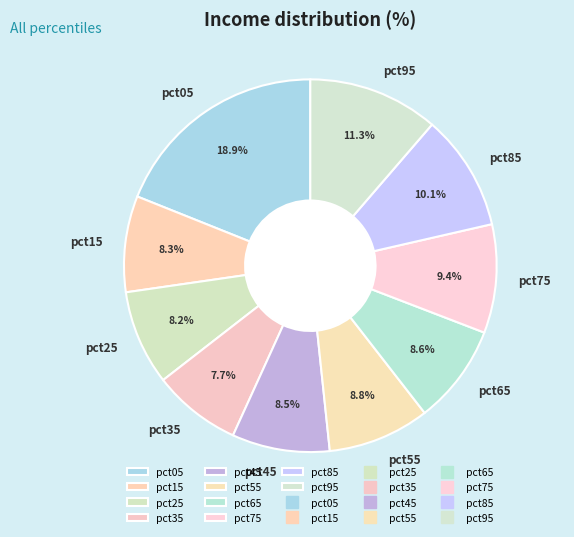

How many slices are in this pie chart?

10